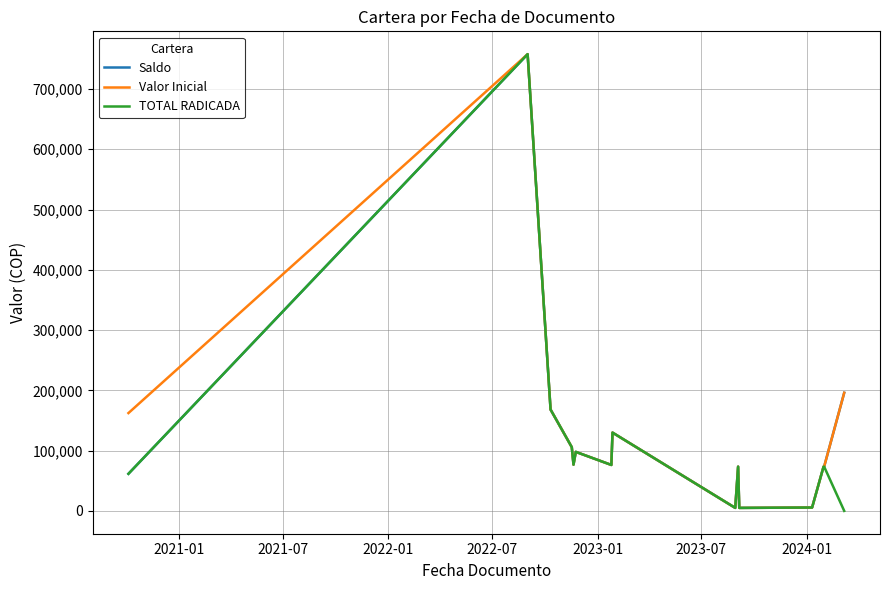

True or false: Saldo and Valor Inicial intersect in this chart.

False